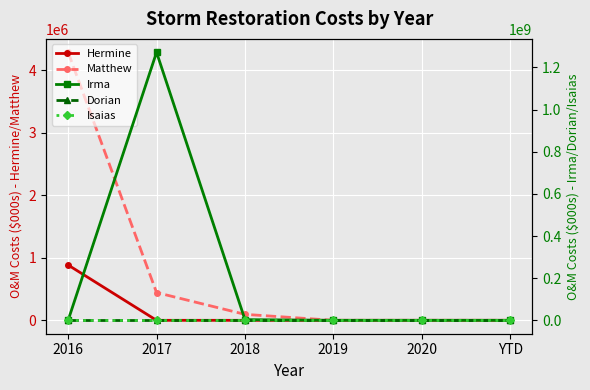

At how many categories does at least one series exceed 1125566421?

1